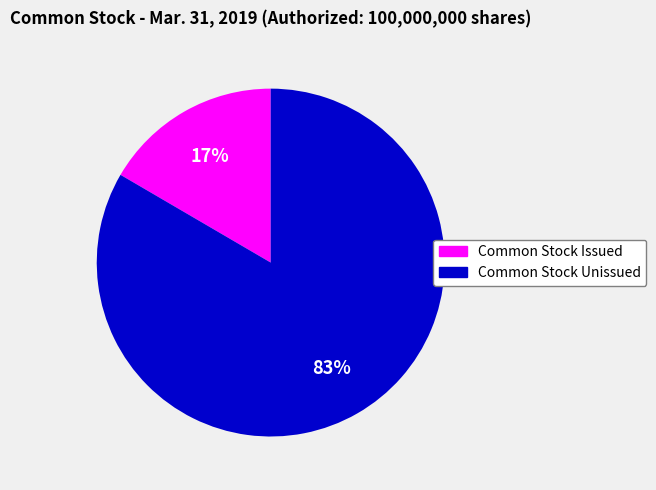

Rank the categories by value from lowest to highest.

Common Stock Issued, Common Stock Unissued